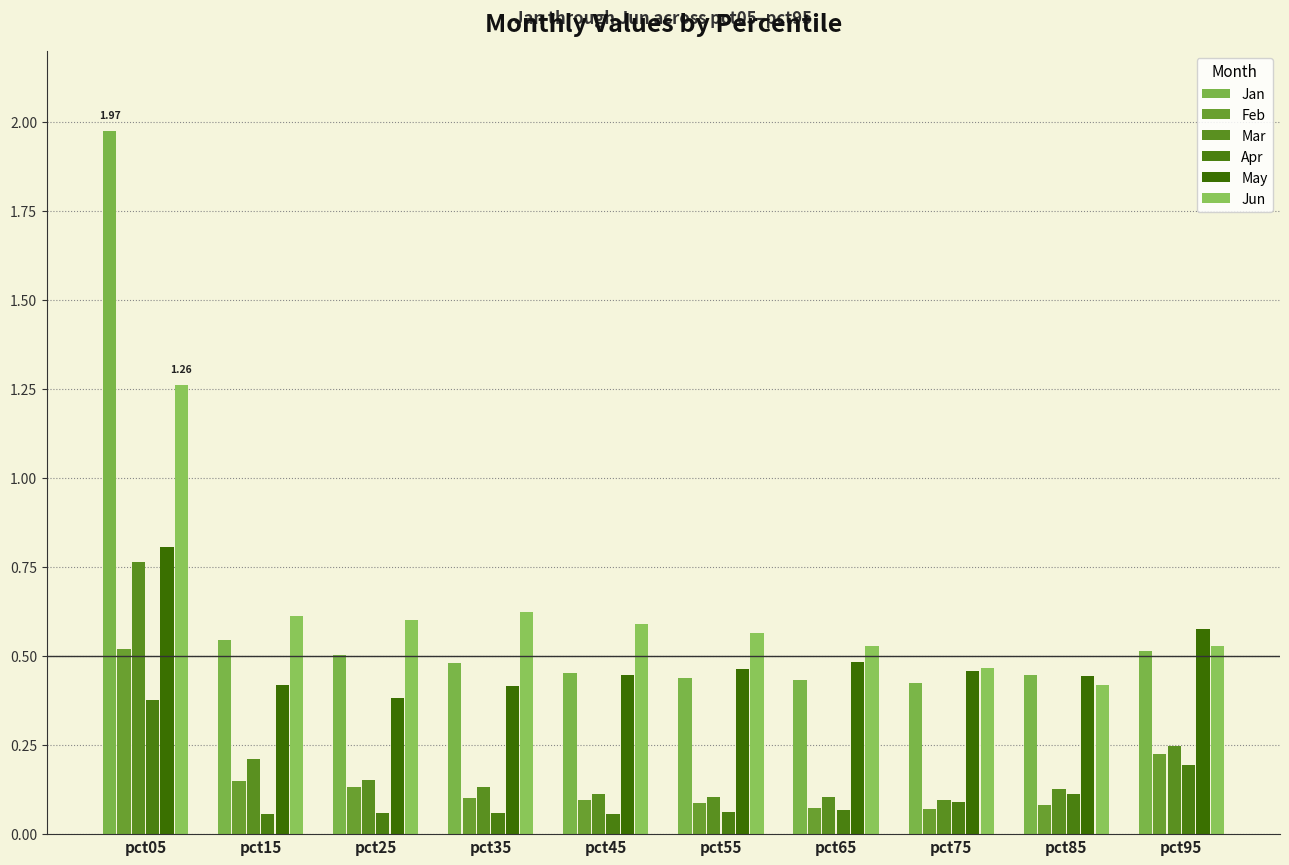

What is the spread (max minus min) of values at pct05?

1.6